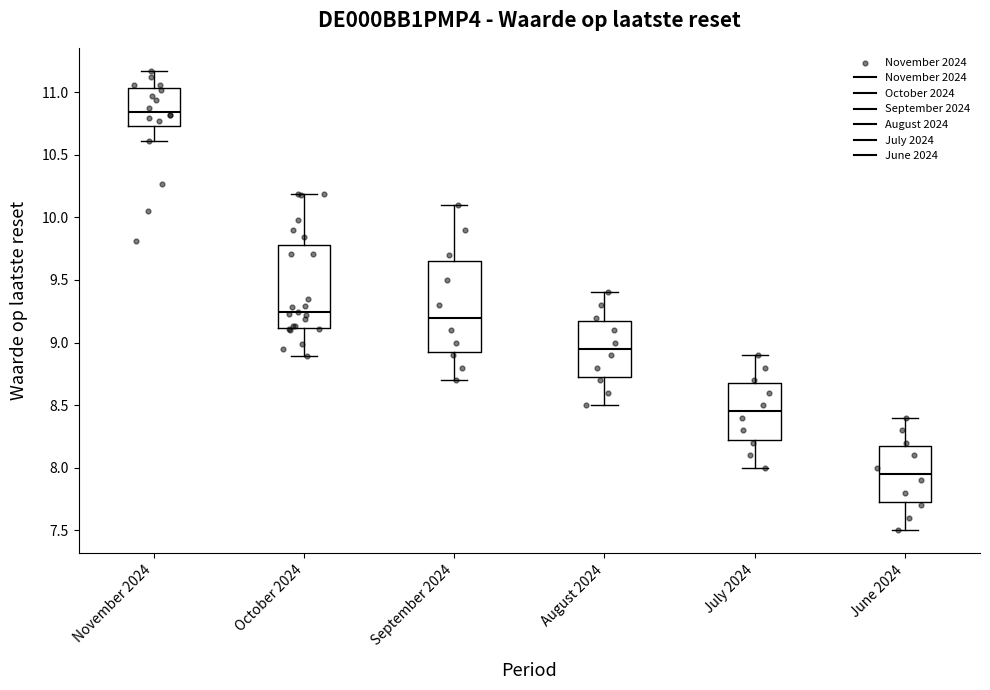

Which box has the highest median line?

November 2024